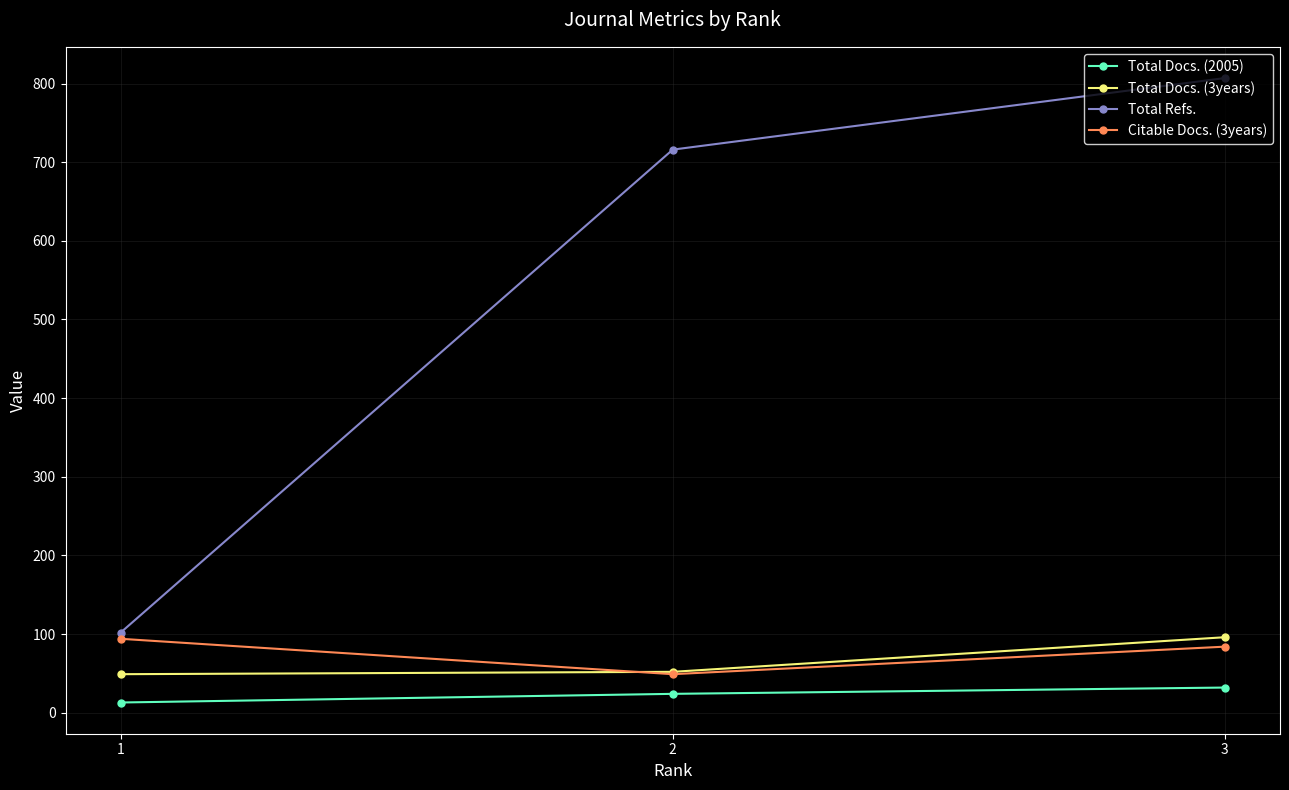

Does the chart display data point markers on the line(s)?

Yes